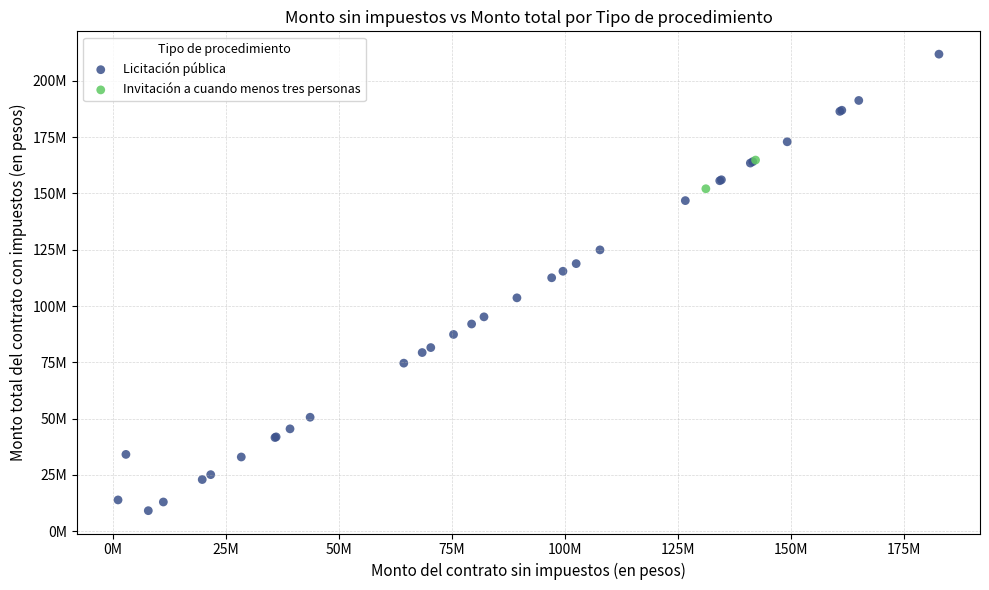

What are all the series names shown in the legend?

Licitación pública, Invitación a cuando menos tres personas